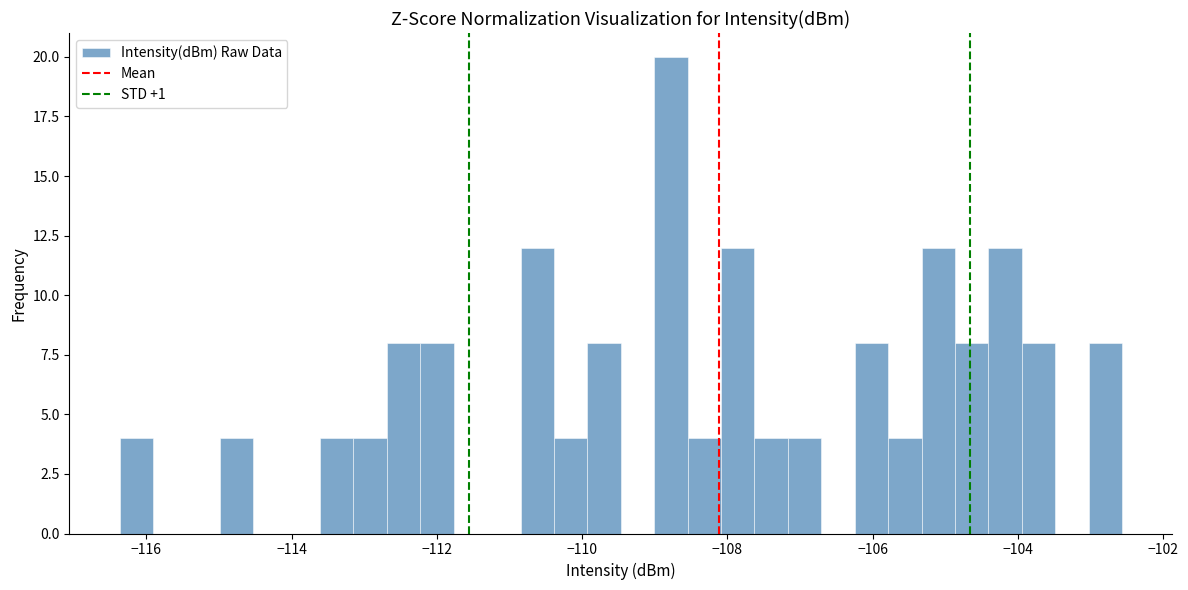

Read against the x-axis, roughly where is the centre of the tallest bar?

-108.8